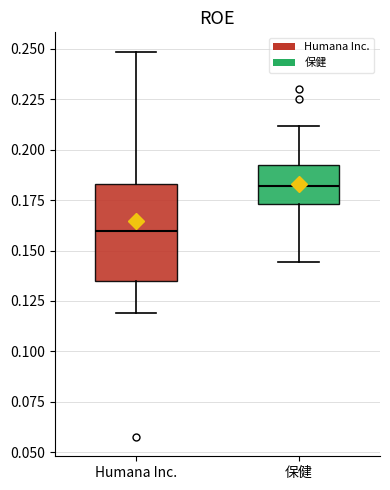

Reading left to right, read every box against the y-axis: the position of its median line, the range the box covers, and the ends of its whiskers. The values are not printed on the chart, so give them approximately, as read against the axis.

Humana Inc.: median 0.160, box 0.135 to 0.185, whiskers 0.120 to 0.250
保健: median 0.180, box 0.175 to 0.190, whiskers 0.145 to 0.210